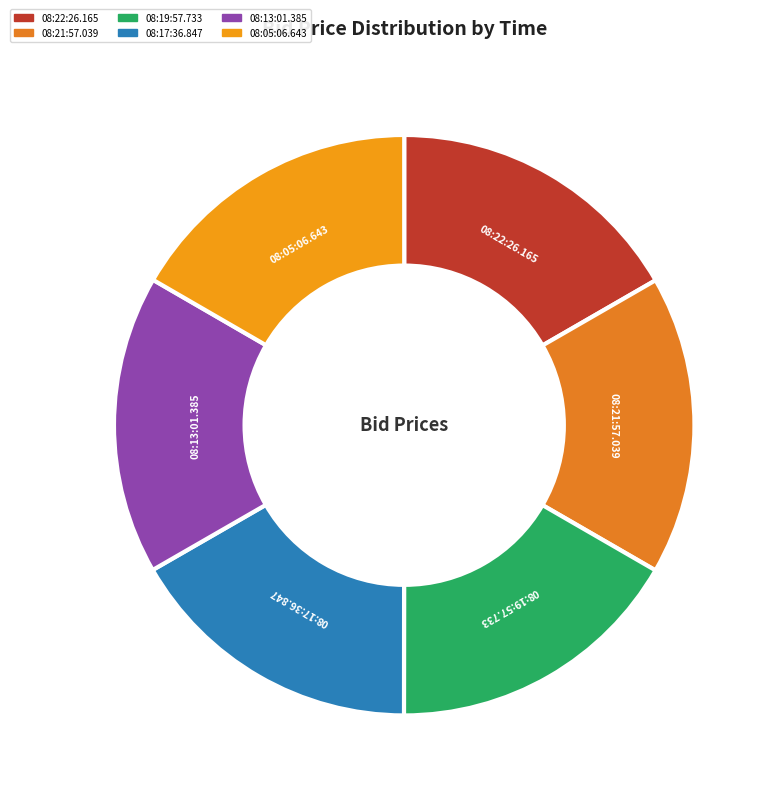

Is 08:21:57.039 the majority of the pie?

No